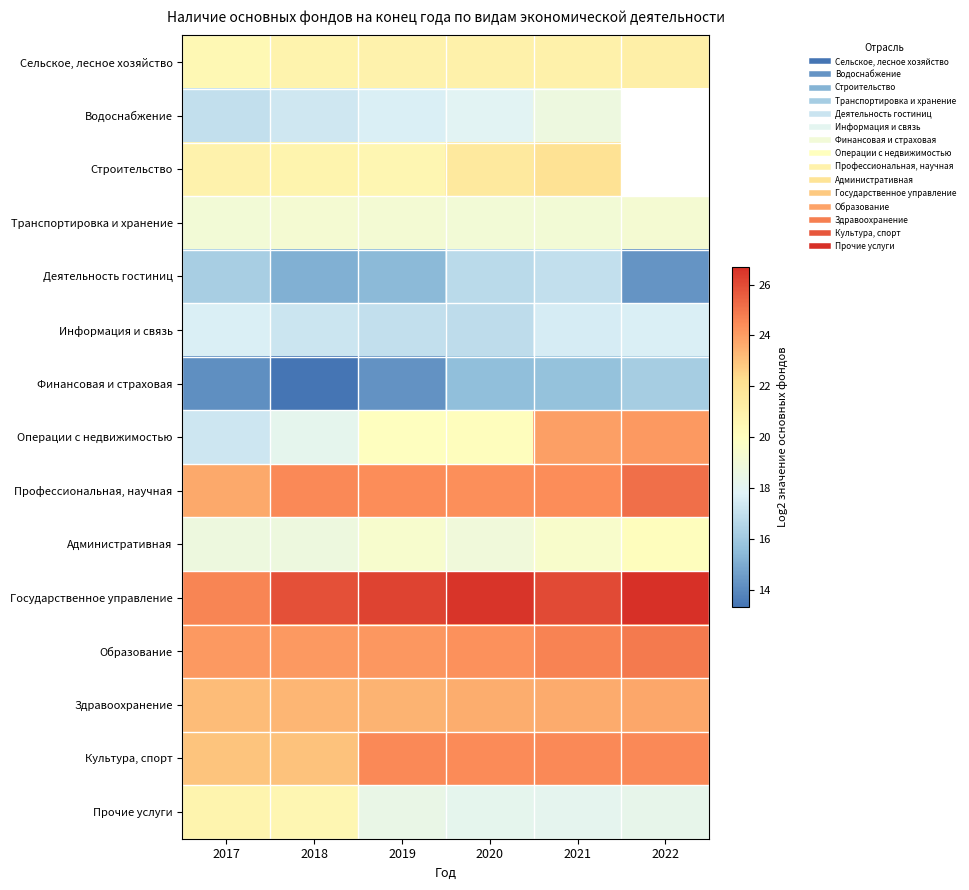

Rank the categories by Финансовая и страховая value from lowest to highest.

2018, 2017, 2019, 2020, 2021, 2022